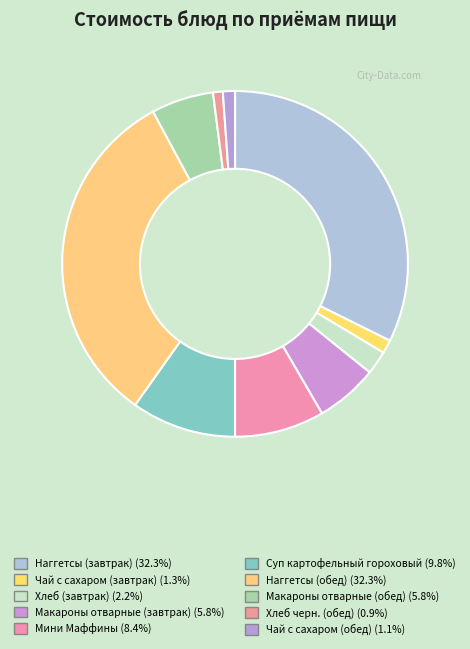

True or false: Мини Маффины accounts for 23% of the total.

False